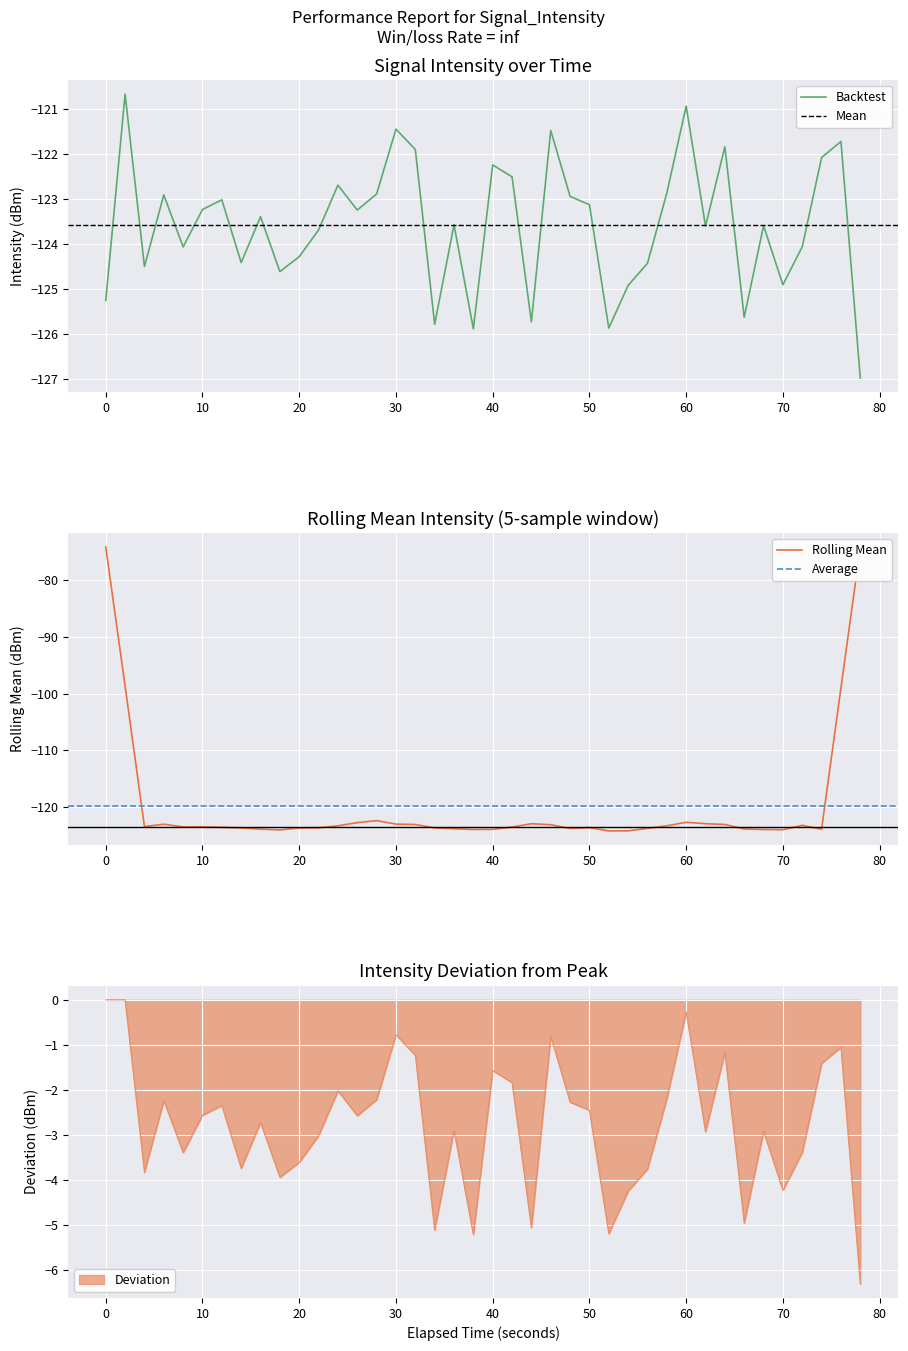

What is the smallest value displayed?

-127.0